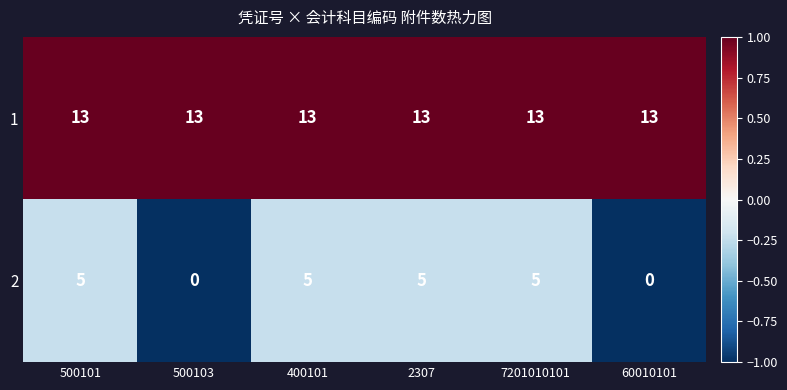

What is the spread (max minus min) of values at 400101?

8